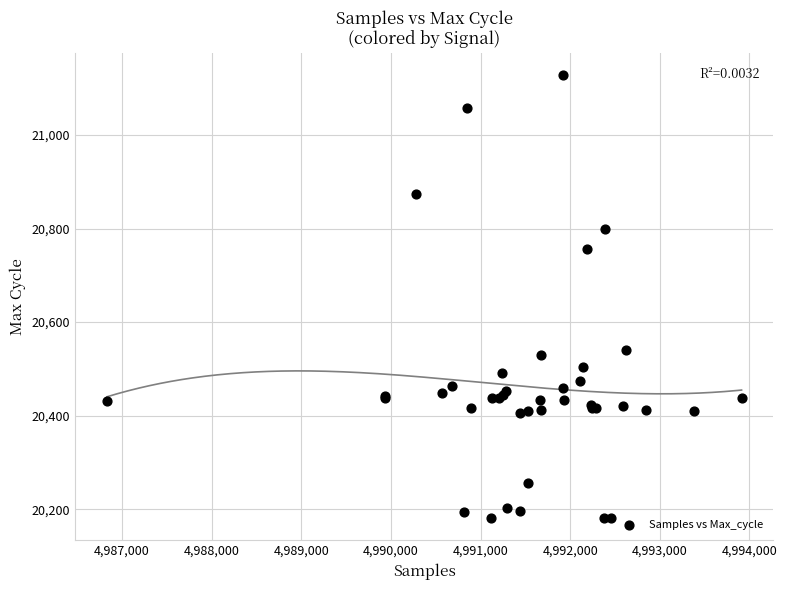

What Y value in the scatter plot is closest to 20655?

20757